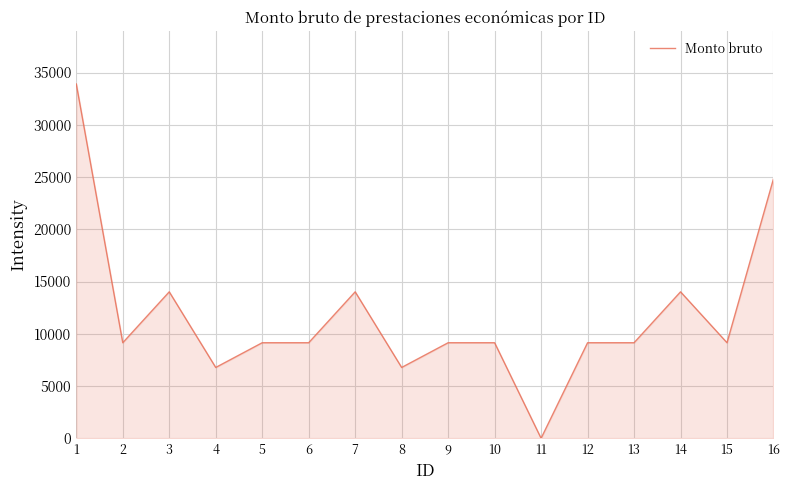

Where does the data first go above 9143?

1